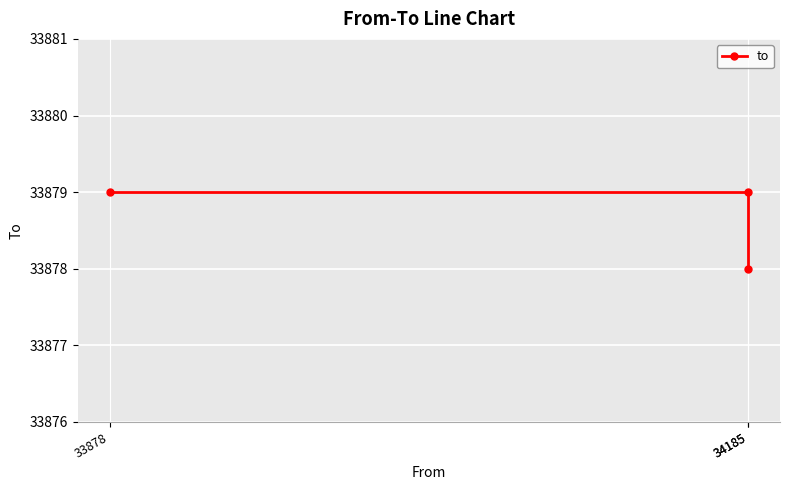

What is the difference between the maximum and minimum values?

1